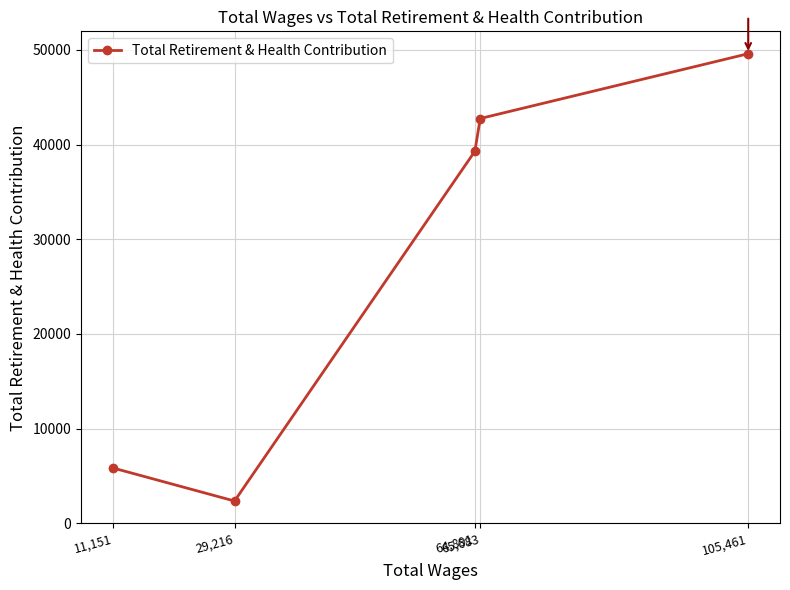

Reading left to right, extract all data points from this chart.

5846	2351	39297	42751	49598